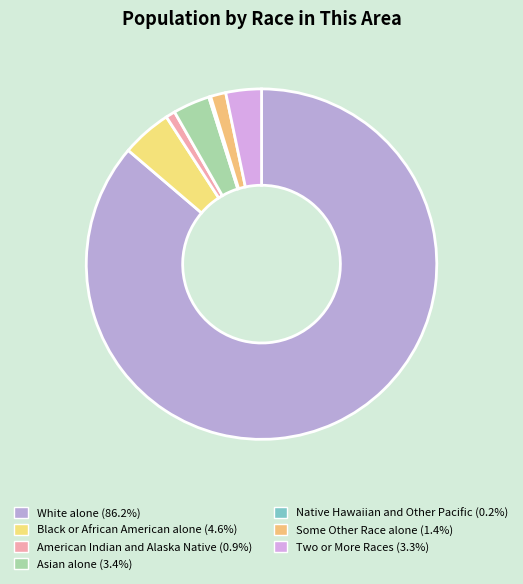

Combined, do Native Hawaiian and Other Pacific and White alone account for over 50%?

Yes